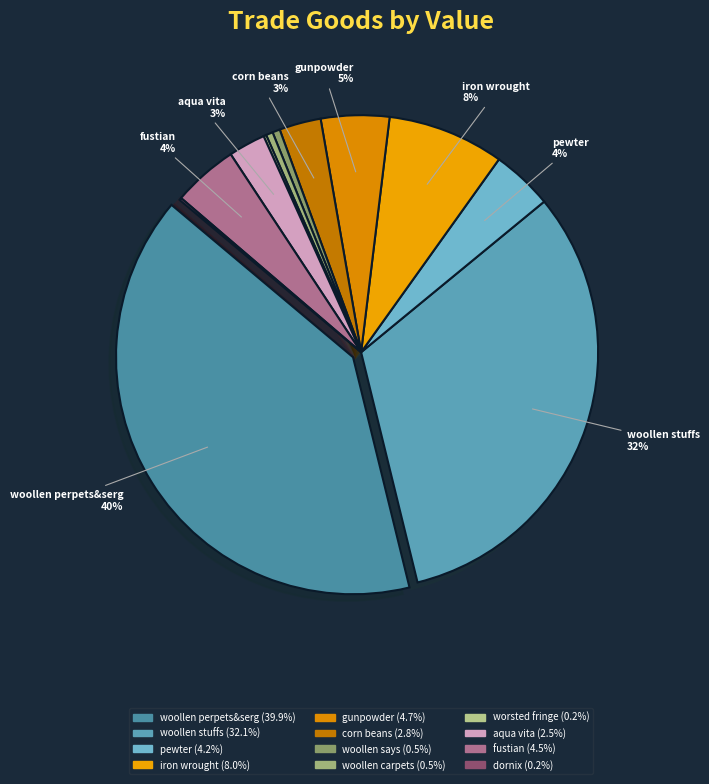

To the nearest percent, what is the combined percentage of woollen carpets and woollen says?

1%